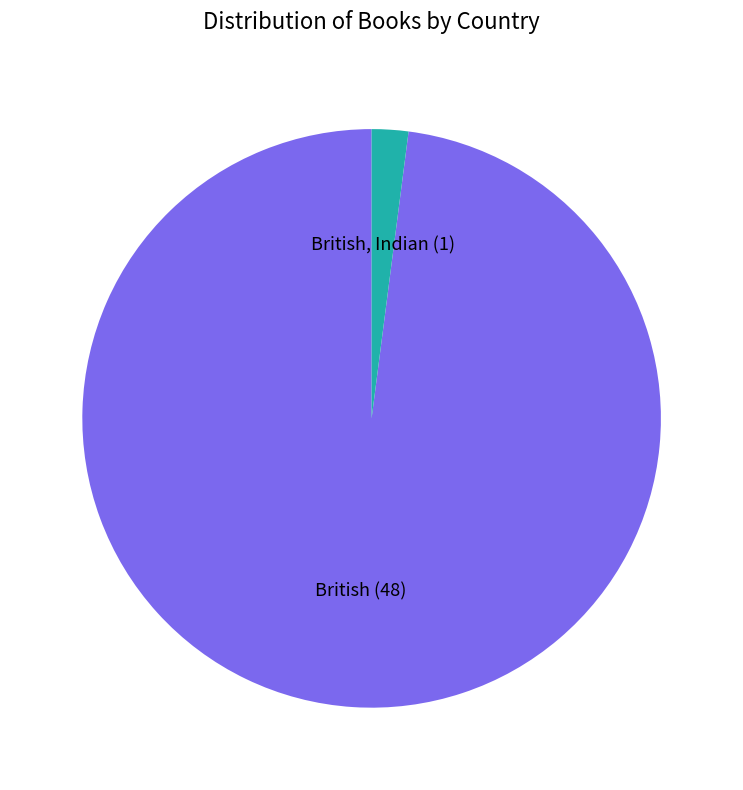

True or false: British, Indian (1) accounts for 2% of the total.

True